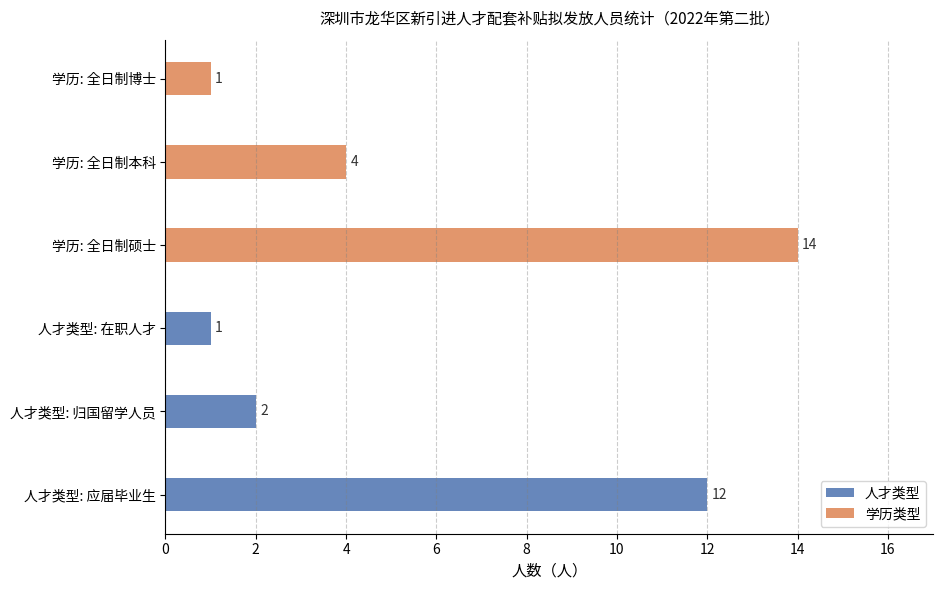

What is the value of the 人才类型 bar at the 1st from the left?

12